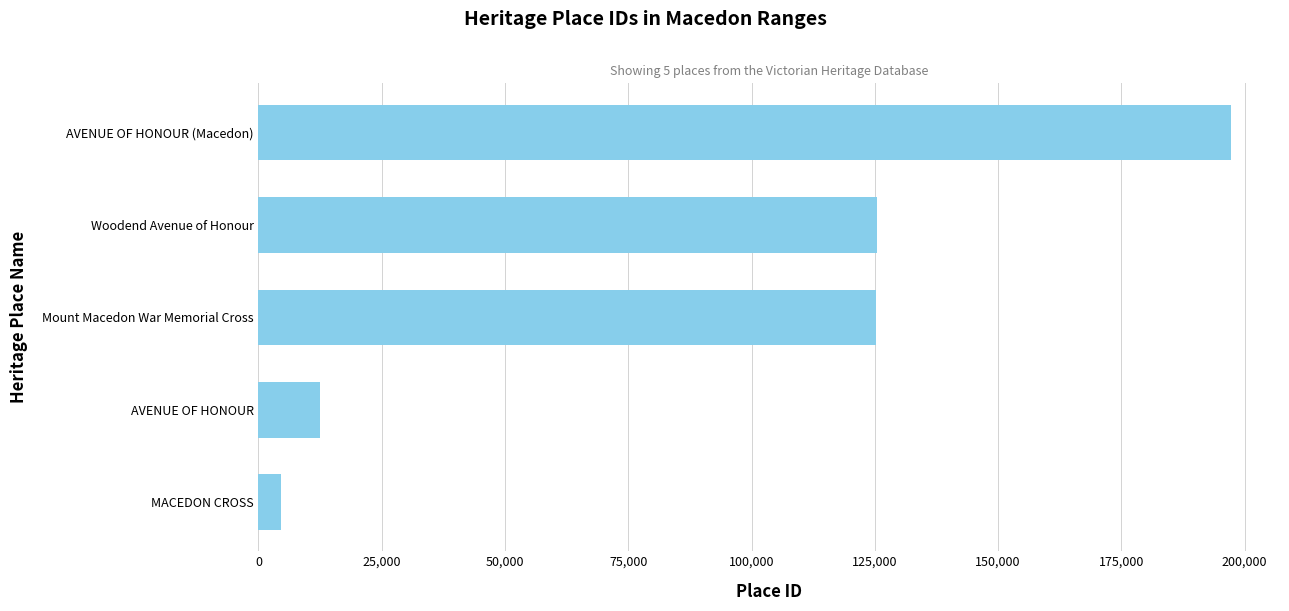

What is the change in value from Woodend Avenue of Honour to AVENUE OF HONOUR (Macedon)?

+71890